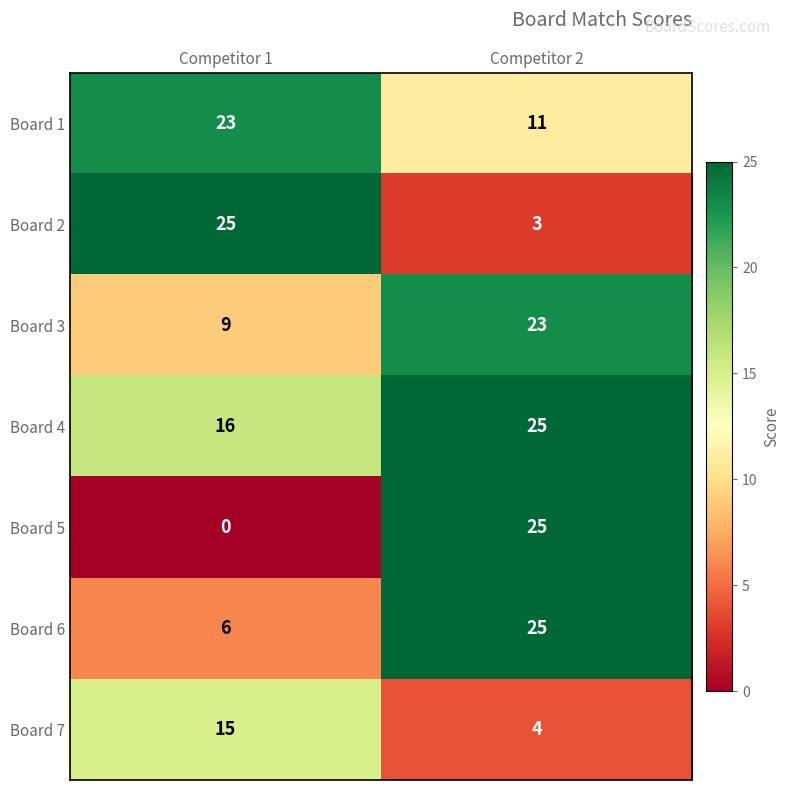

Reading left to right, what are all the values shown in this chart?

Board 1: Competitor 1=23	Competitor 2=11
Board 2: Competitor 1=25	Competitor 2=3
Board 3: Competitor 1=9	Competitor 2=23
Board 4: Competitor 1=16	Competitor 2=25
Board 5: Competitor 1=0	Competitor 2=25
Board 6: Competitor 1=6	Competitor 2=25
Board 7: Competitor 1=15	Competitor 2=4